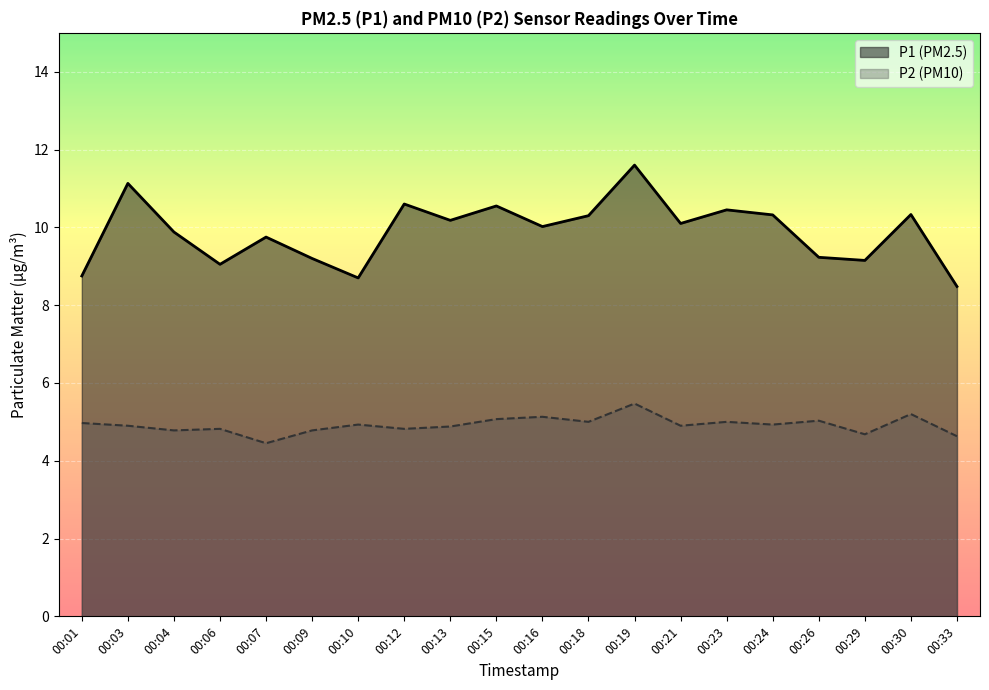

List the series in order of their peak value, lowest first.

P2 (PM10), P1 (PM2.5)